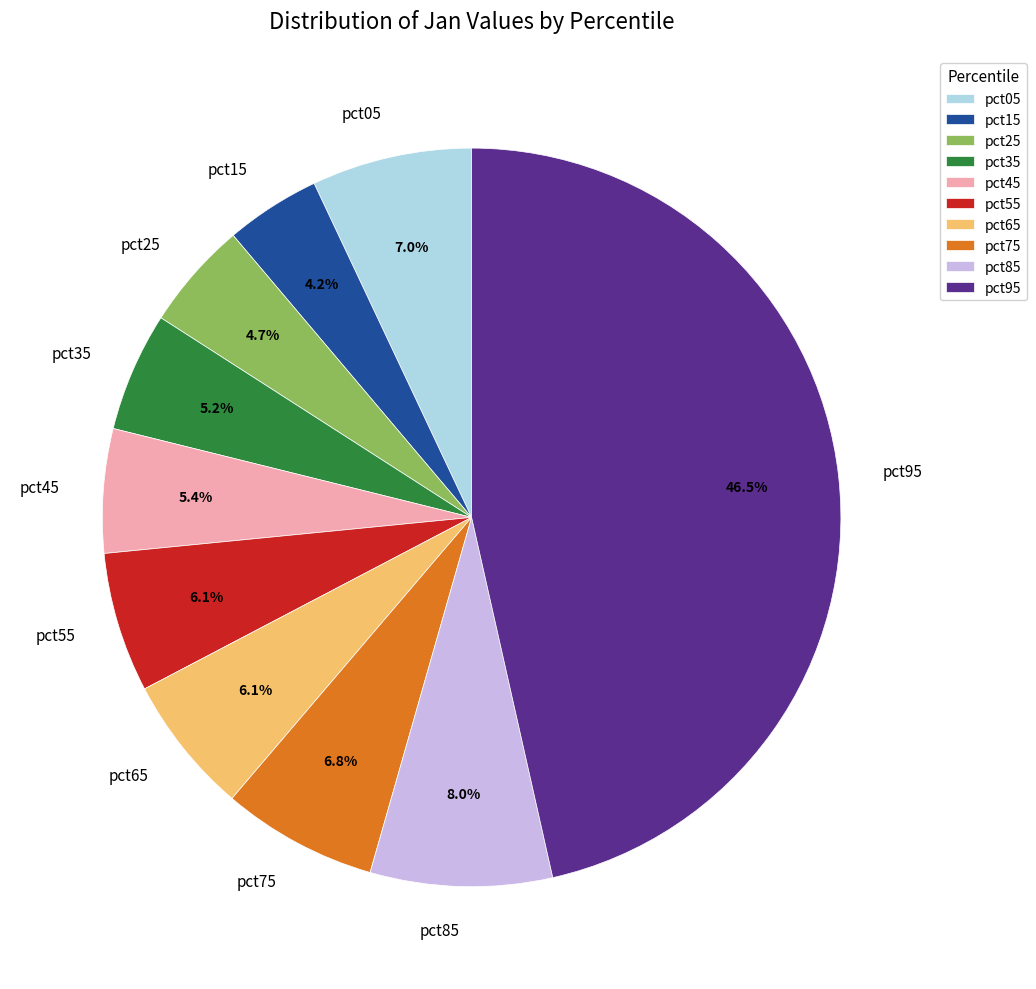

How many segments does this pie chart have?

10